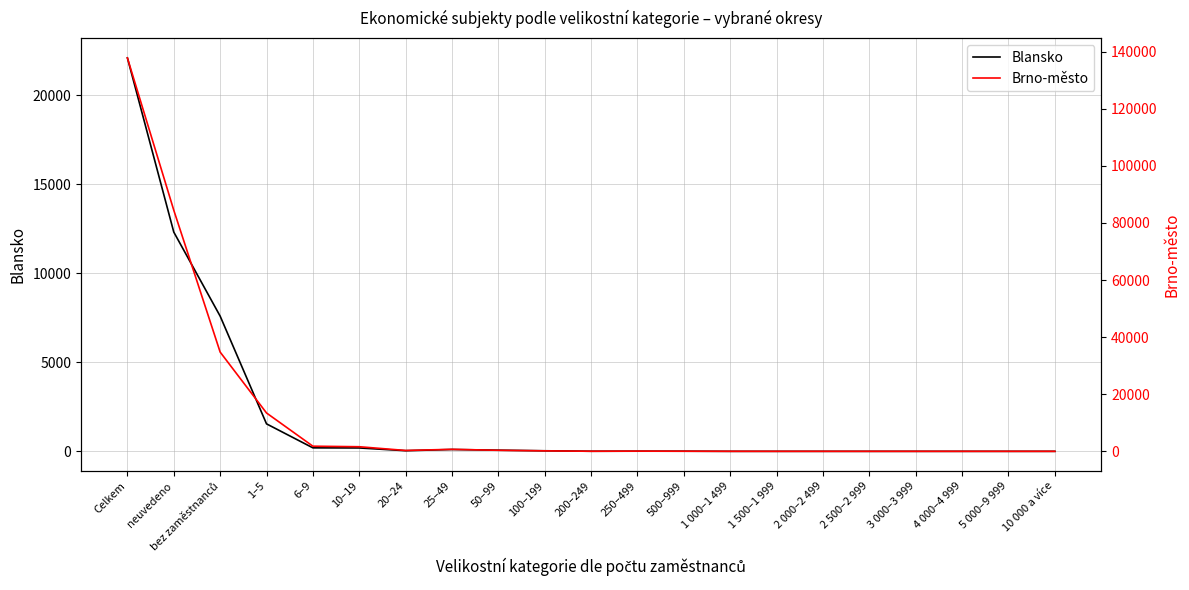

At how many categories does at least one series exceed 82289?

2